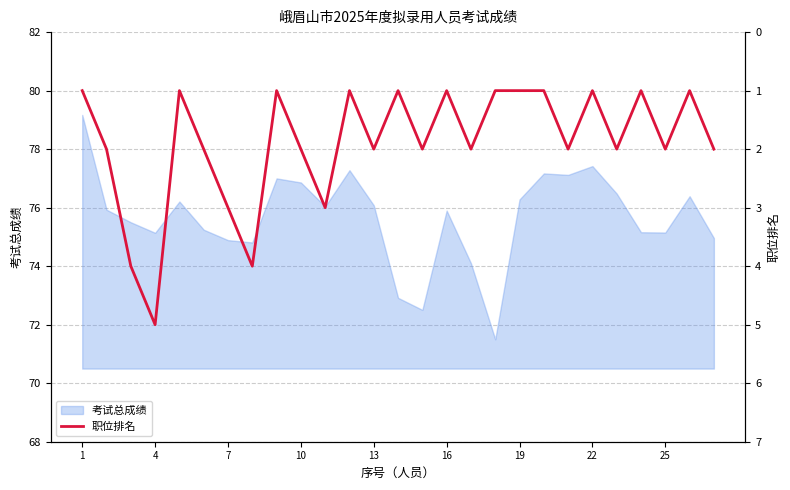

How many values are between 1 and 2?

22